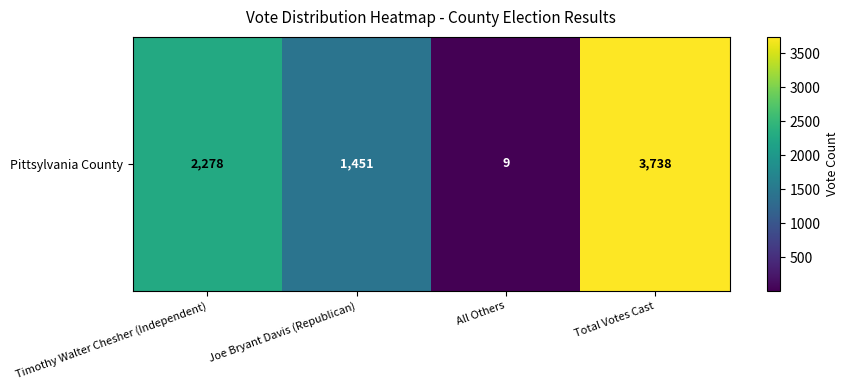

Approximately how many times larger is the value at Total Votes Cast compared to Joe Bryant Davis (Republican)?

2.6